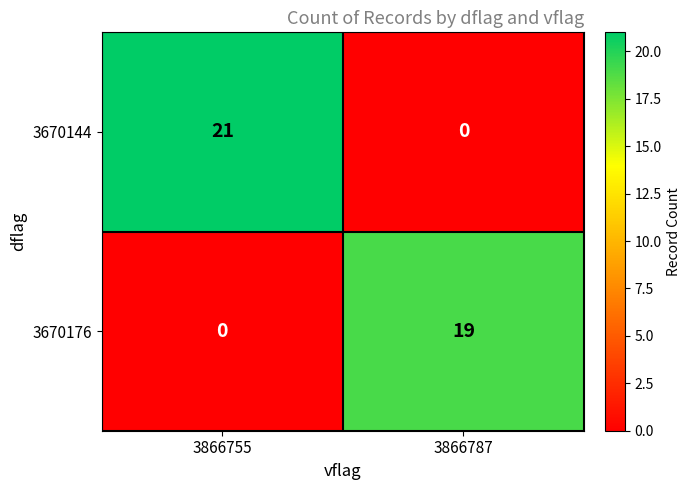

The value of 3670144 at 3866787 is 0. True or false?

True